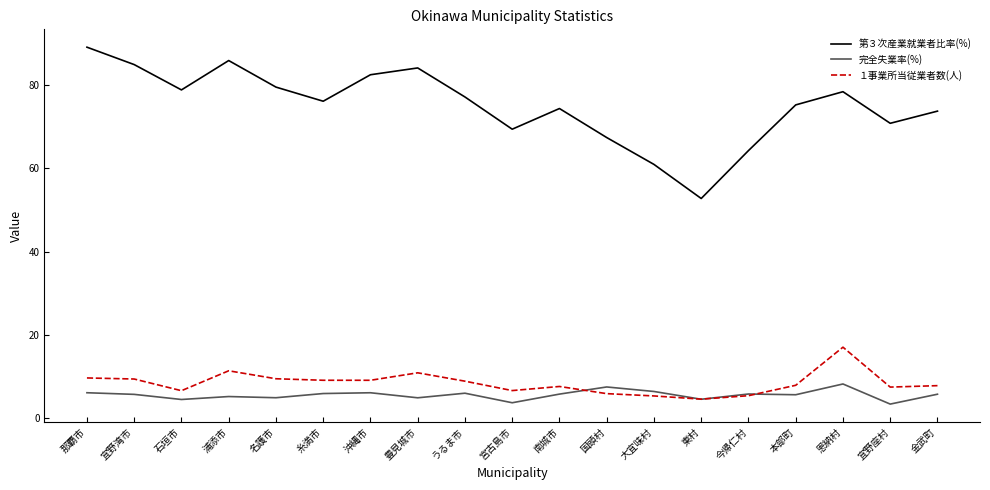

What is the difference between the highest and lowest values at 宜野座村?

67.5